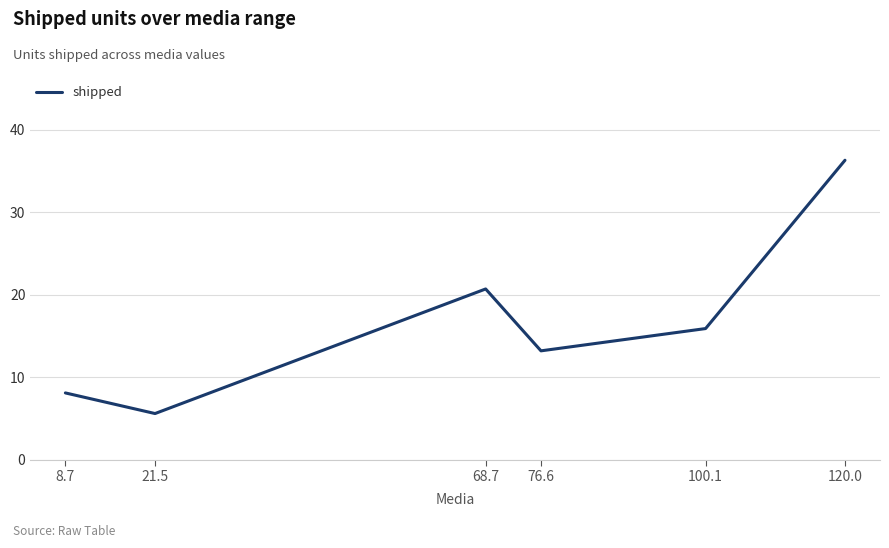

Reading left to right, extract all data points from this chart.

8.1	5.6	20.7	13.2	15.9	36.3